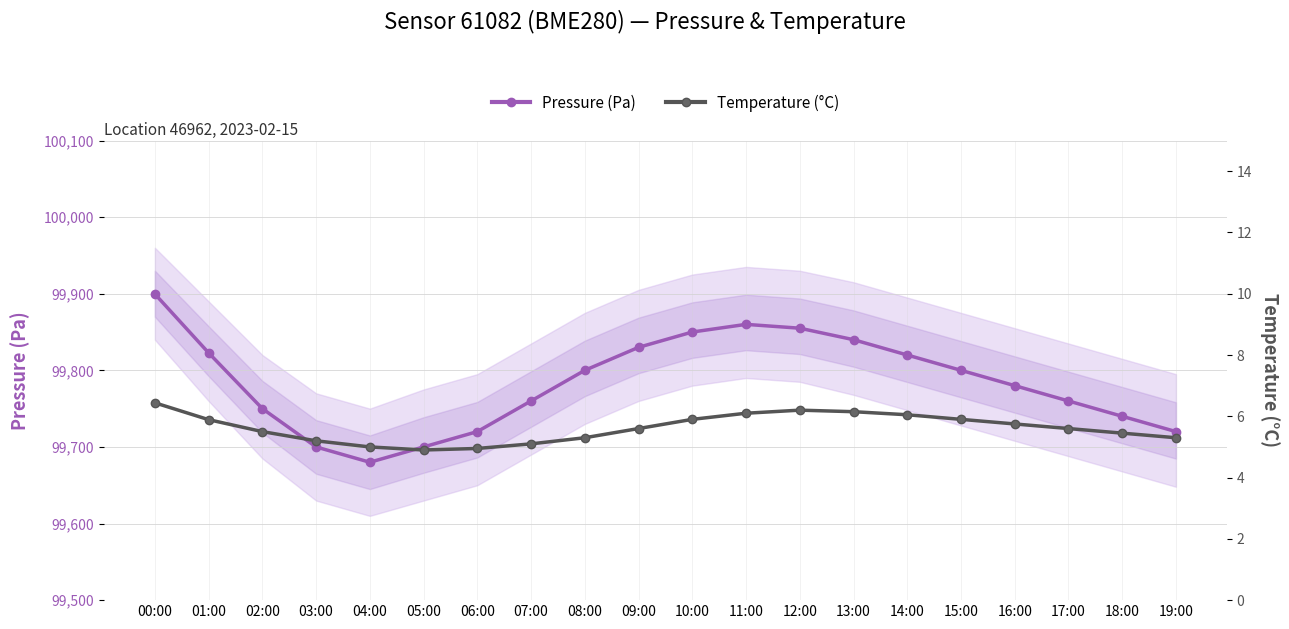

At which category does the chart reach its minimum across all series?

05:00